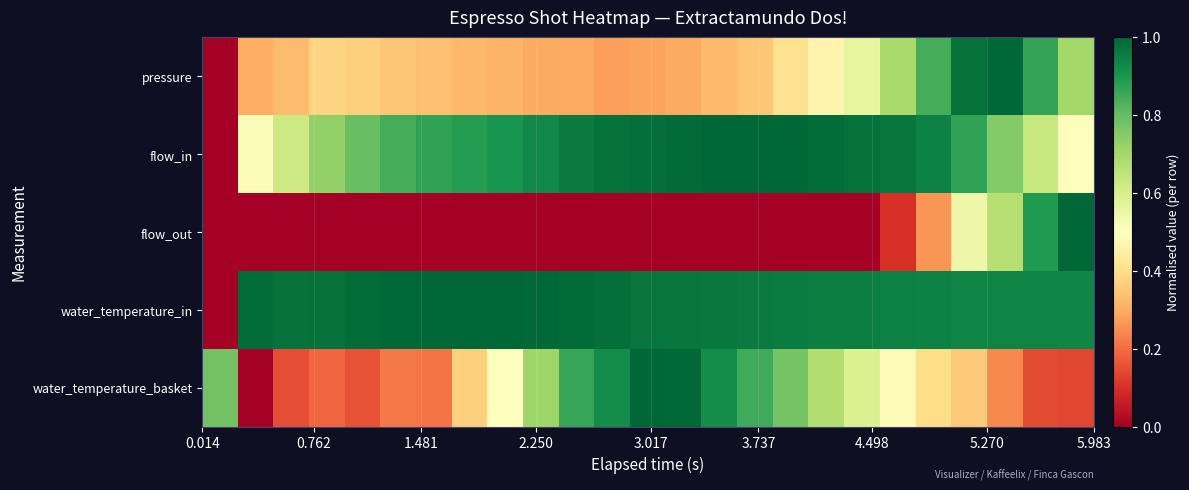

Count the number of categories in the chart.

25